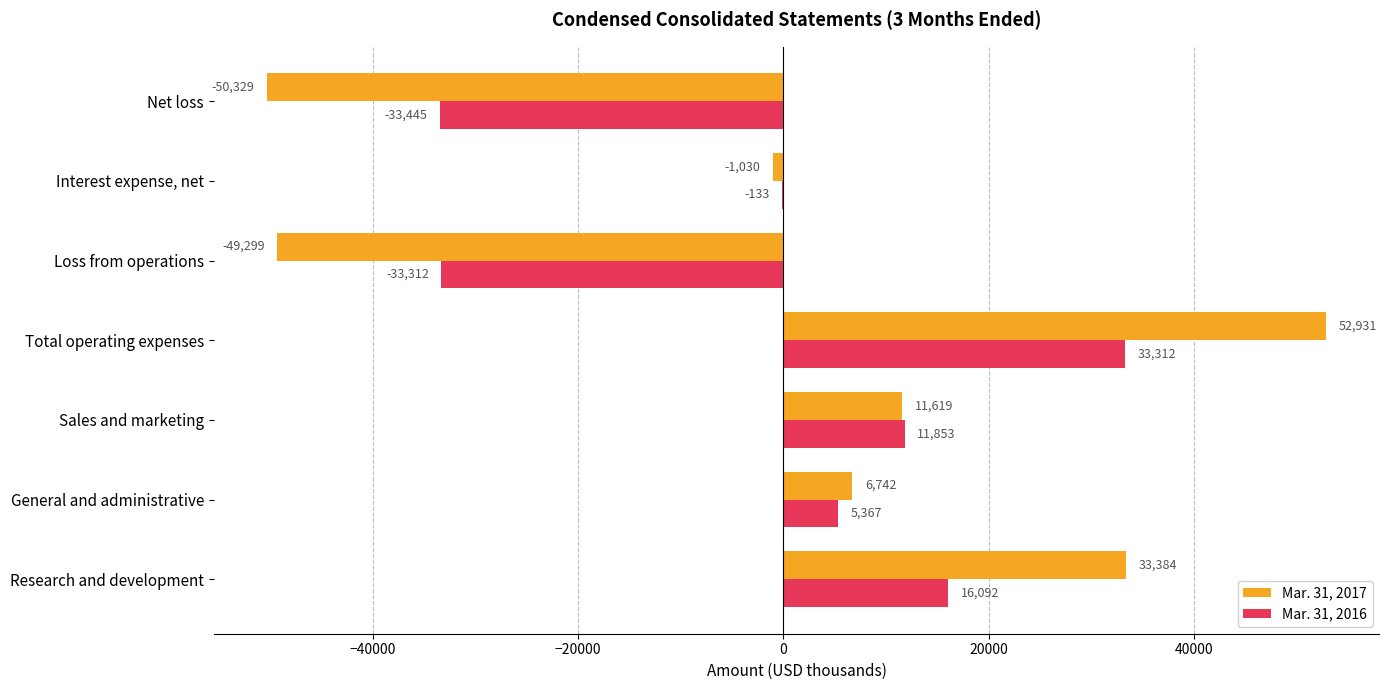

The value of Mar. 31, 2016 at General and administrative is 5367. True or false?

True